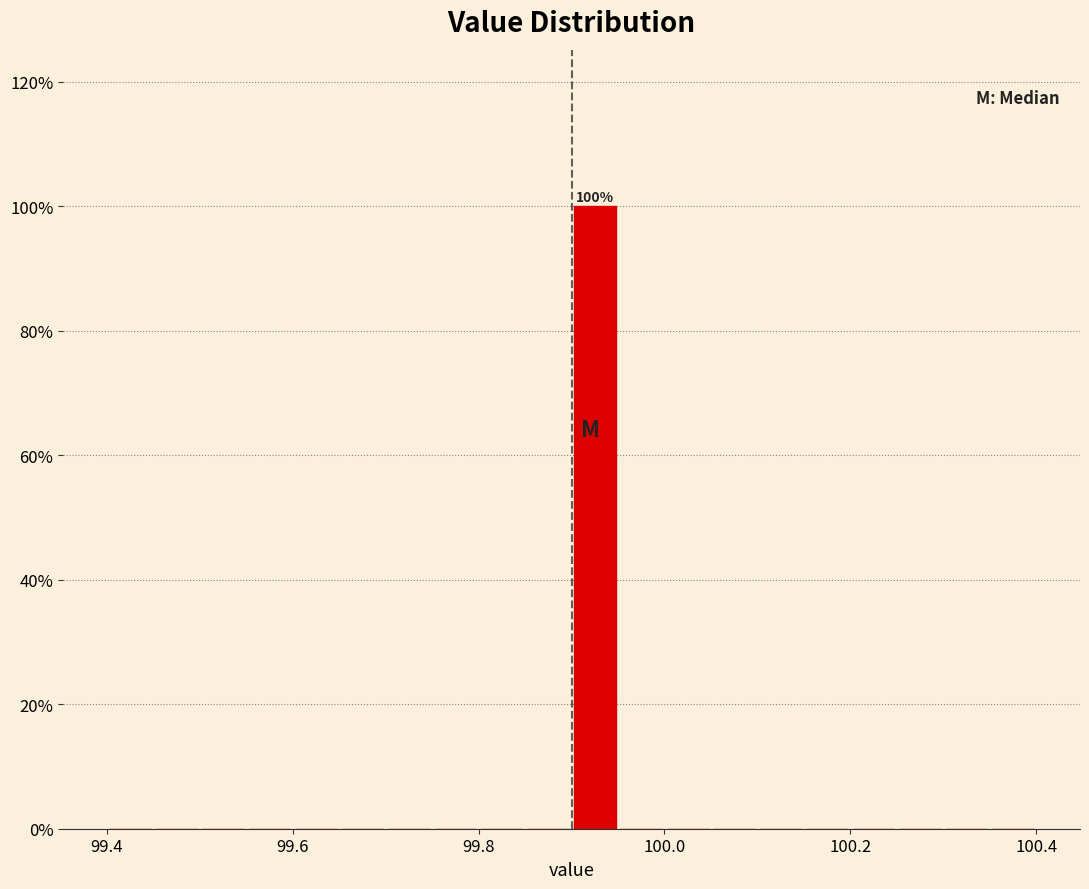

Read against the x-axis, roughly where is the centre of the tallest bar?

99.92